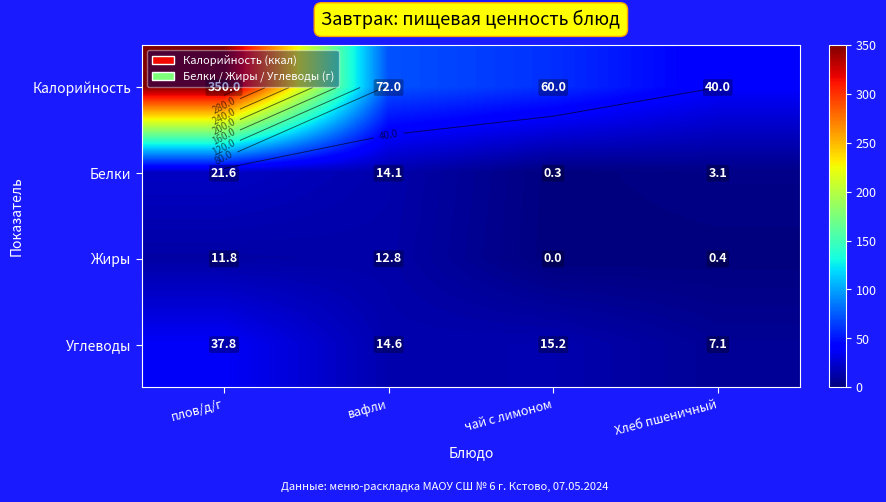

Between плов/д/г and чай с лимоном, which series saw the biggest shift?

Калорийность